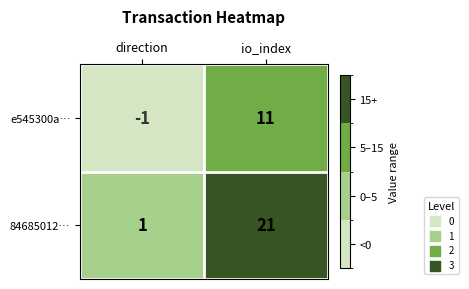

What is the difference between the highest and lowest values at direction?

2